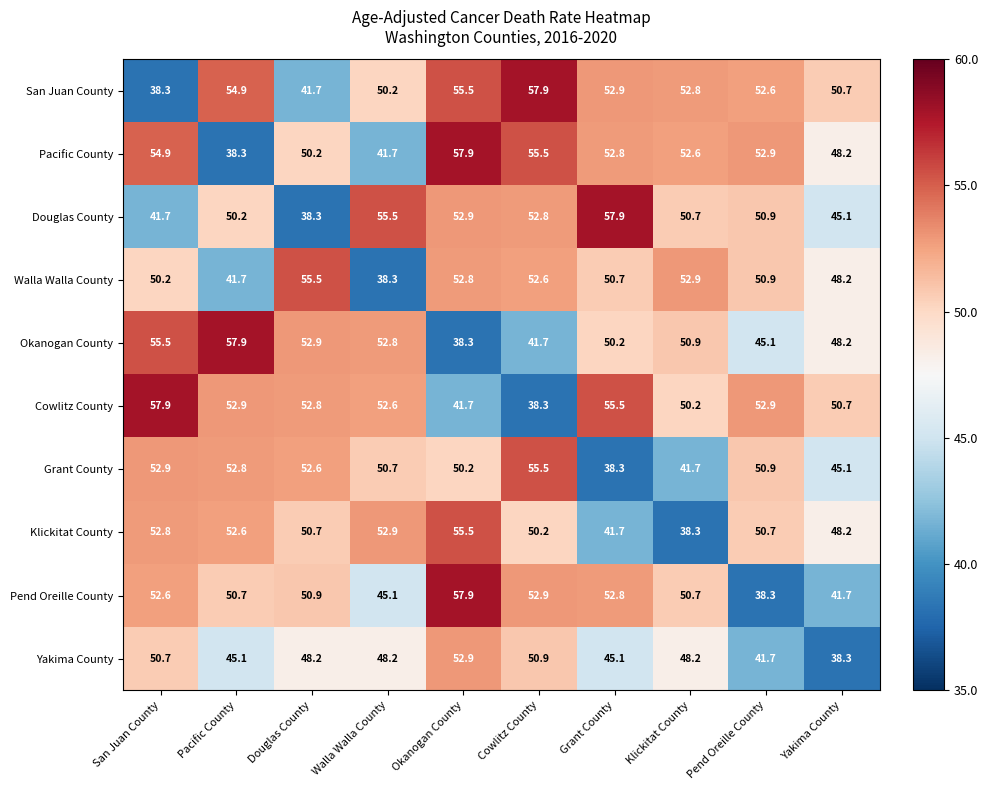

What is the total value across all series at Pend Oreille County?

486.9